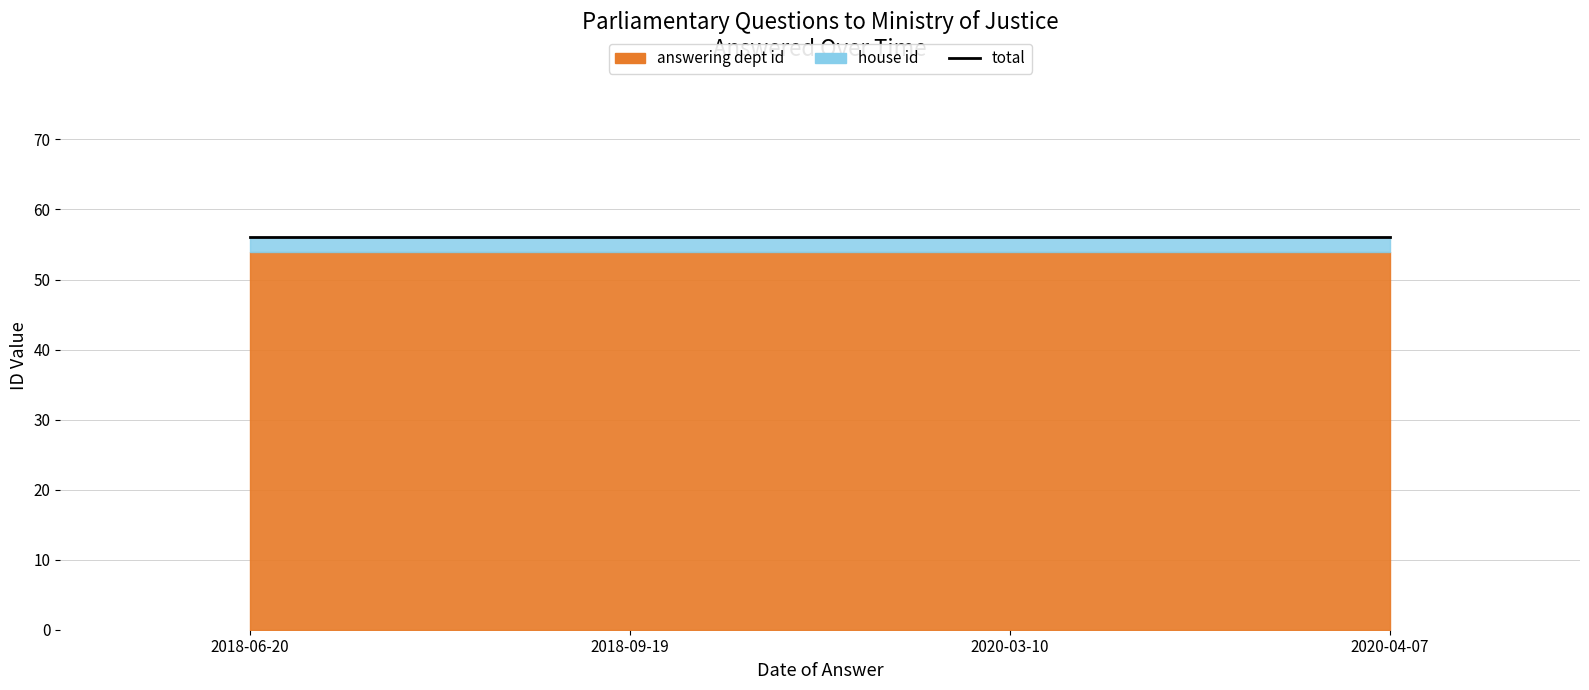

Which has a higher value, 2018-09-19 or 2018-06-20?

2018-09-19